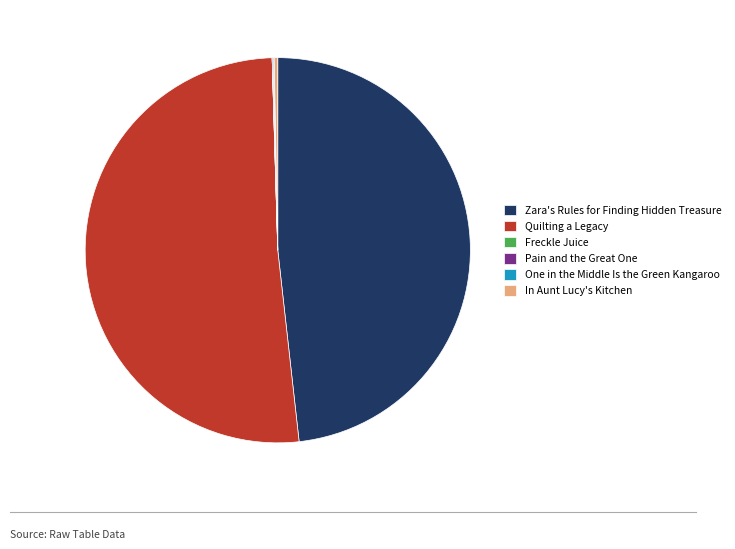

What is the largest slice in the pie chart?

Quilting a Legacy